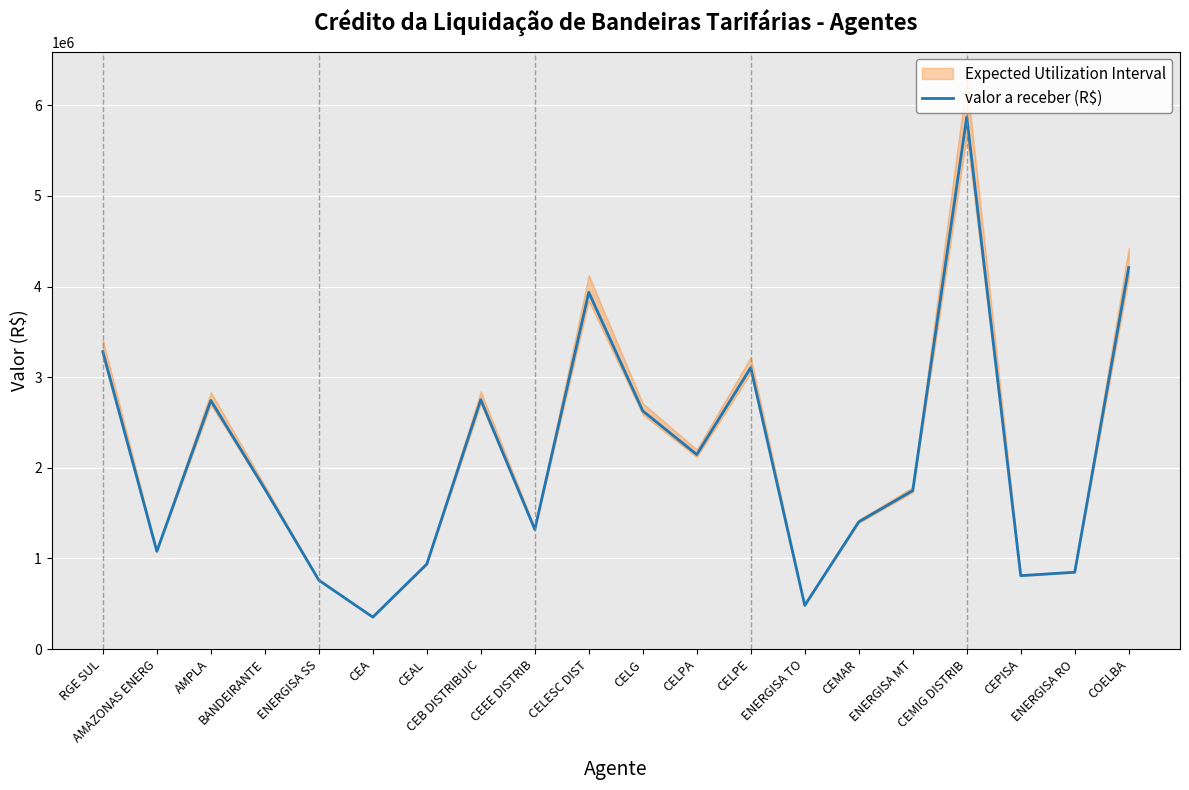

Which label corresponds to the largest value in the chart?

CEMIG DISTRIB